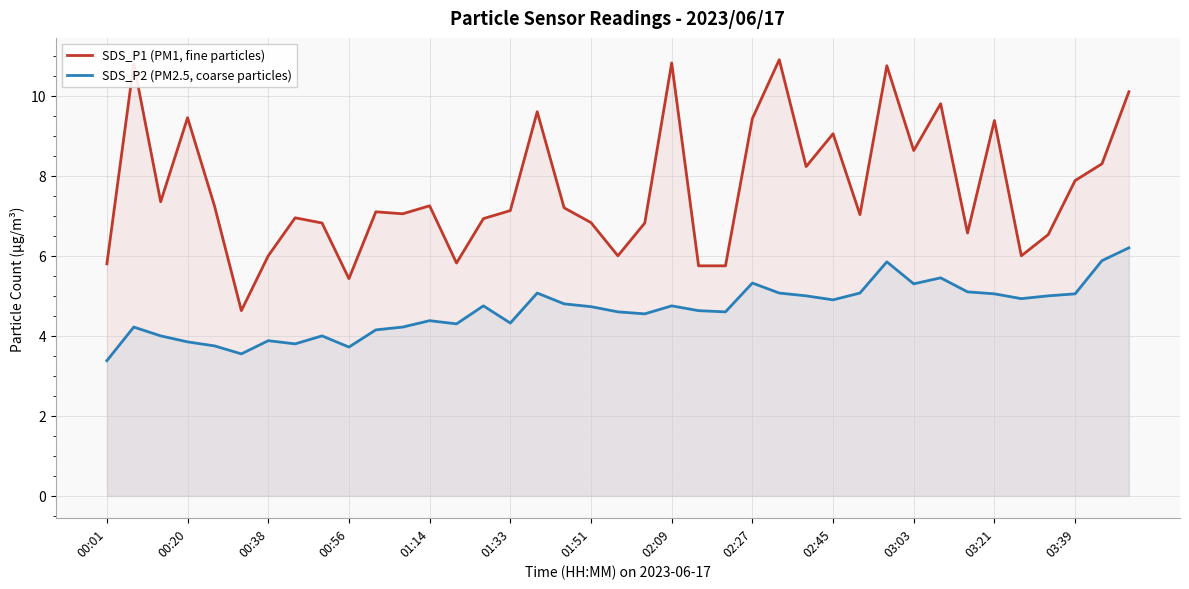

True or false: SDS_P1 (PM1, fine particles) and SDS_P2 (PM2.5, coarse particles) cross at least once.

False